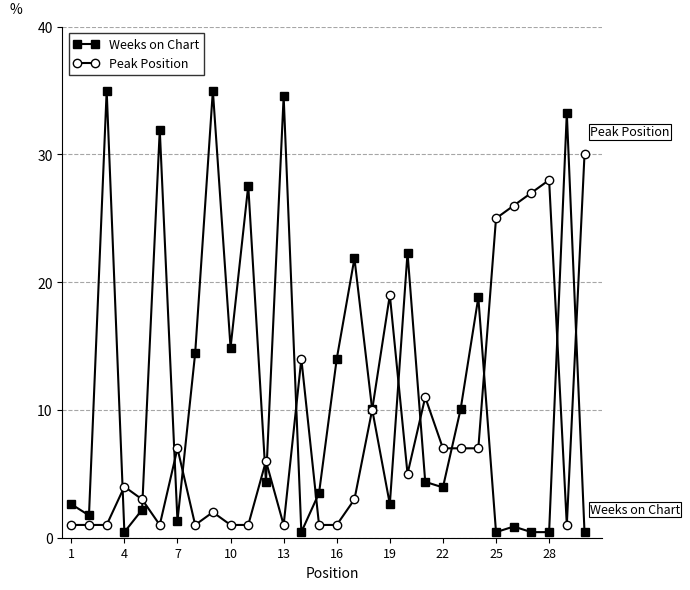

Which series has the largest total across all categories?

Weeks on Chart